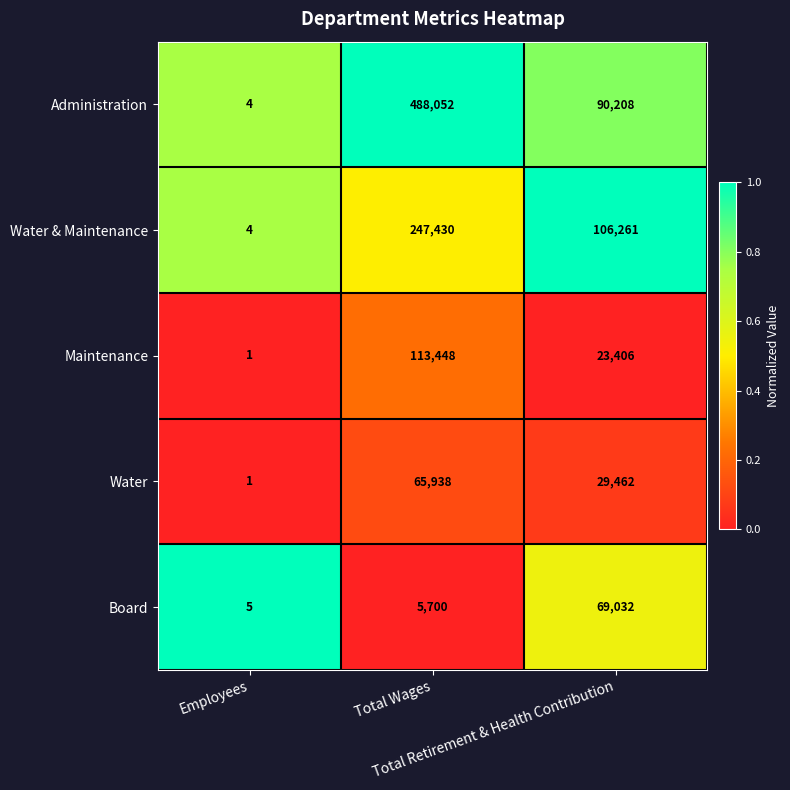

What is the sum of all Maintenance values?

136855